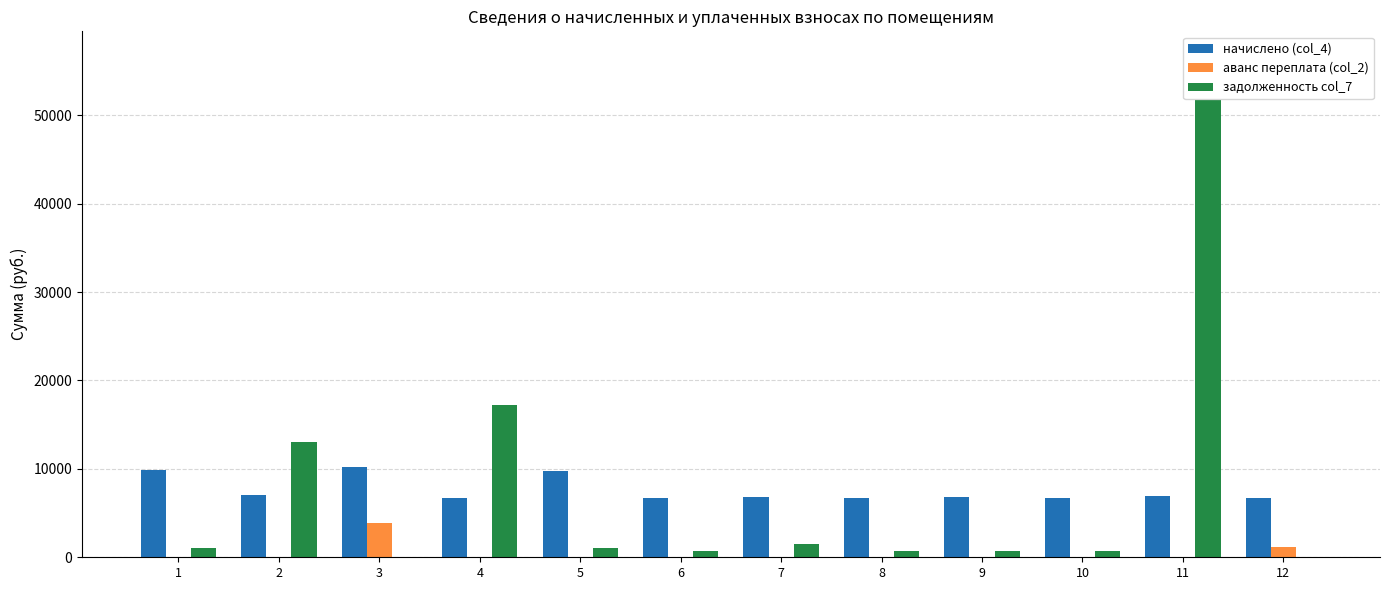

At which label is аванс переплата (col_2) closest to 1954?

12